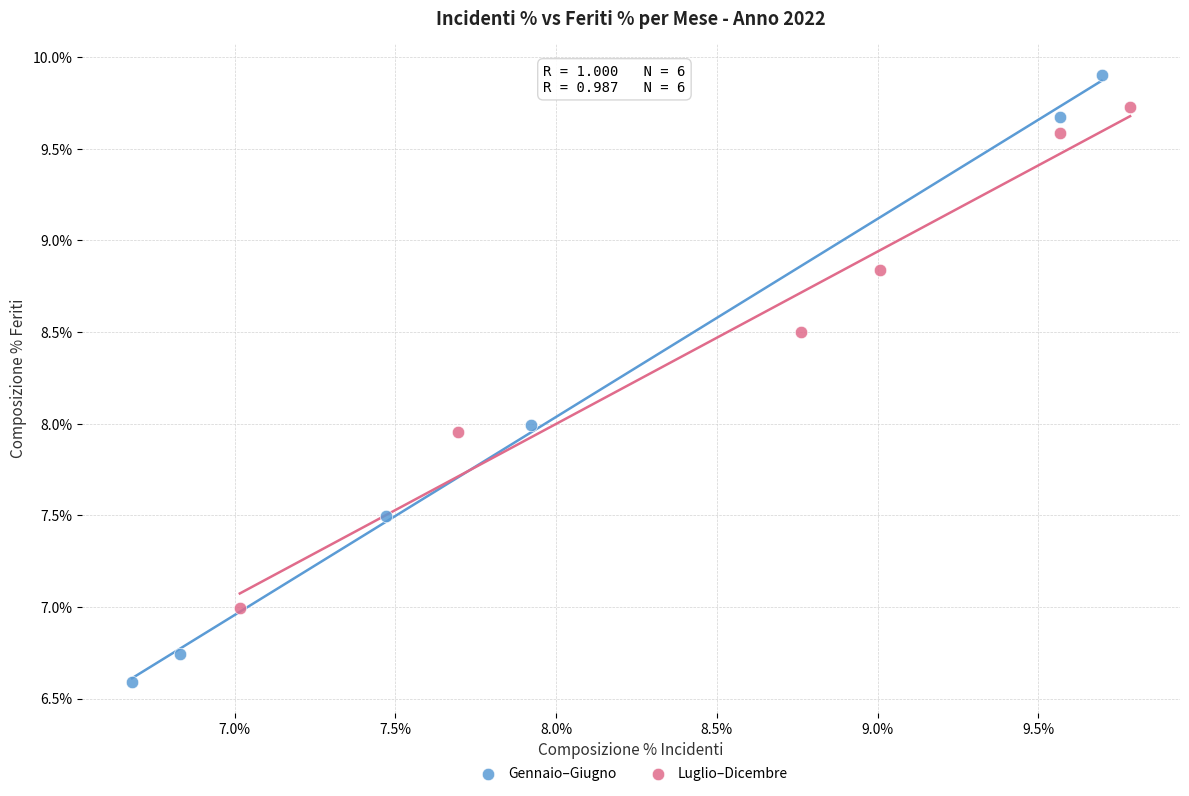

Which series reaches the maximum Y coordinate?

Gennaio–Giugno